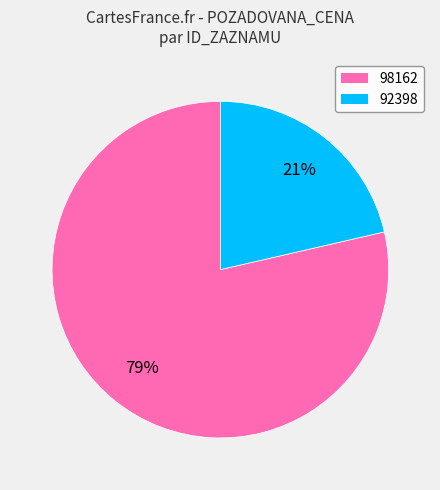

Which category has the biggest portion of the pie?

98162